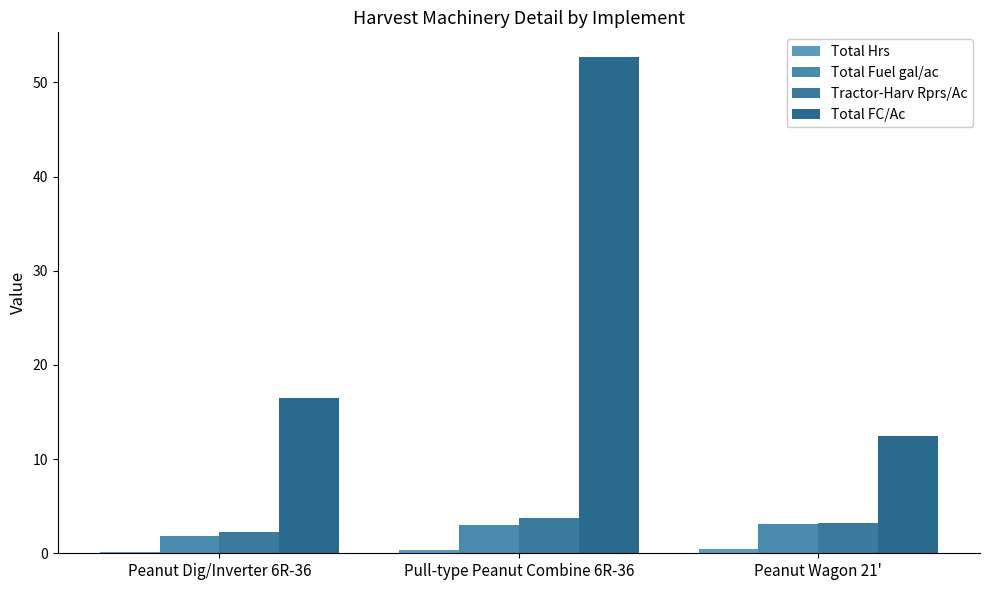

Which series changed the most between Peanut Dig/Inverter 6R-36 and Pull-type Peanut Combine 6R-36?

Total FC/Ac